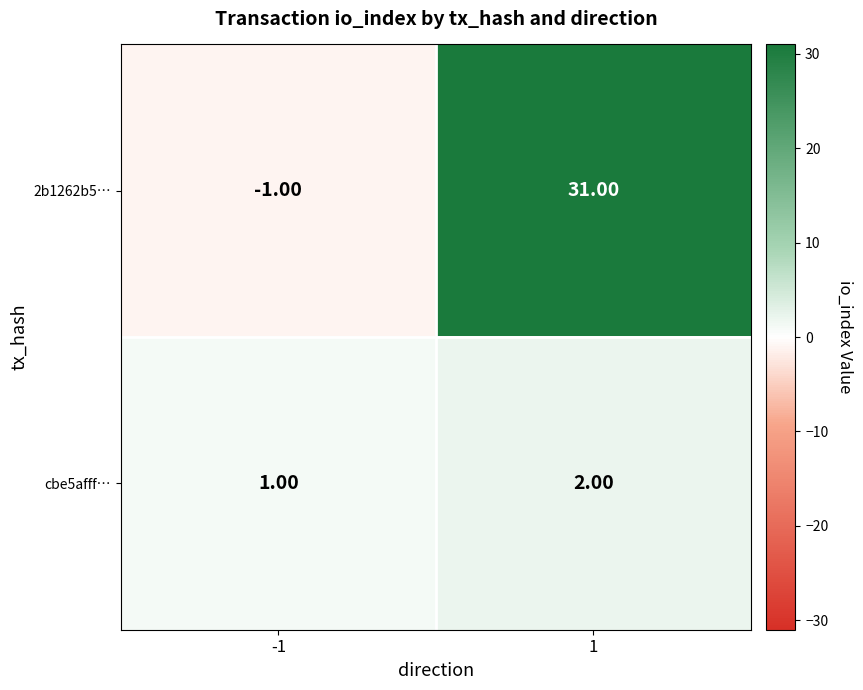

Is the value of cbe5afff… at -1 greater than the value of 2b1262b5… at -1?

Yes